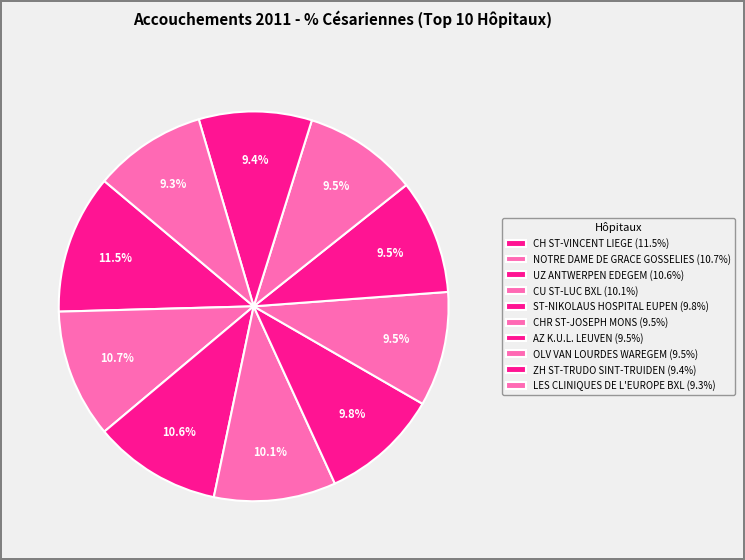

Which category has the biggest portion of the pie?

CH ST-VINCENT LIEGE